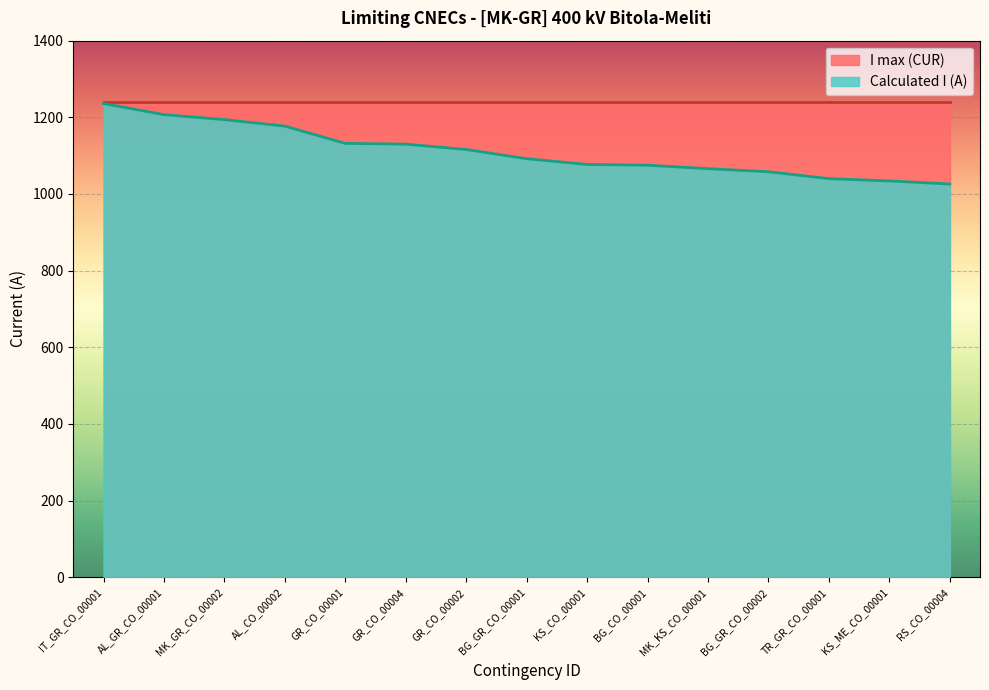

What is the label of the 2nd point from the left?

AL_GR_CO_00001